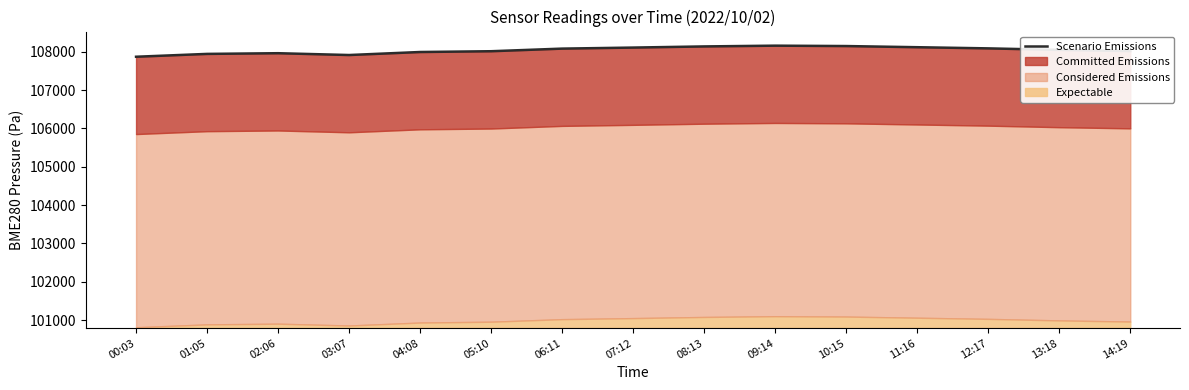

List the labels in order of value, largest first.

09:14, 10:15, 08:13, 11:16, 07:12, 12:17, 06:11, 13:18, 14:19, 05:10, 04:08, 02:06, 01:05, 03:07, 00:03